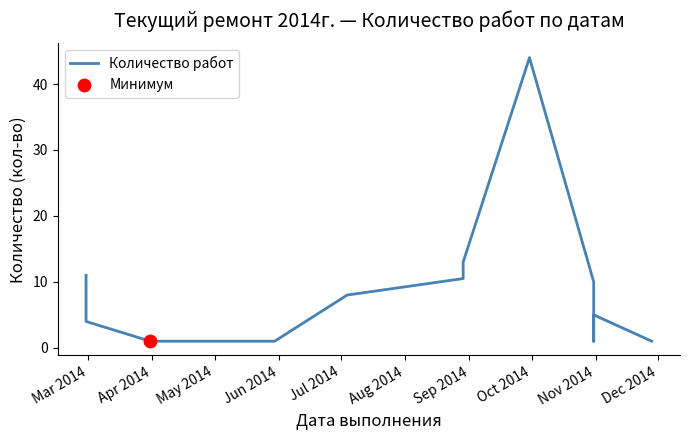

What is the ratio of the value at May 2014 to the value at Jun 2014?

1.0